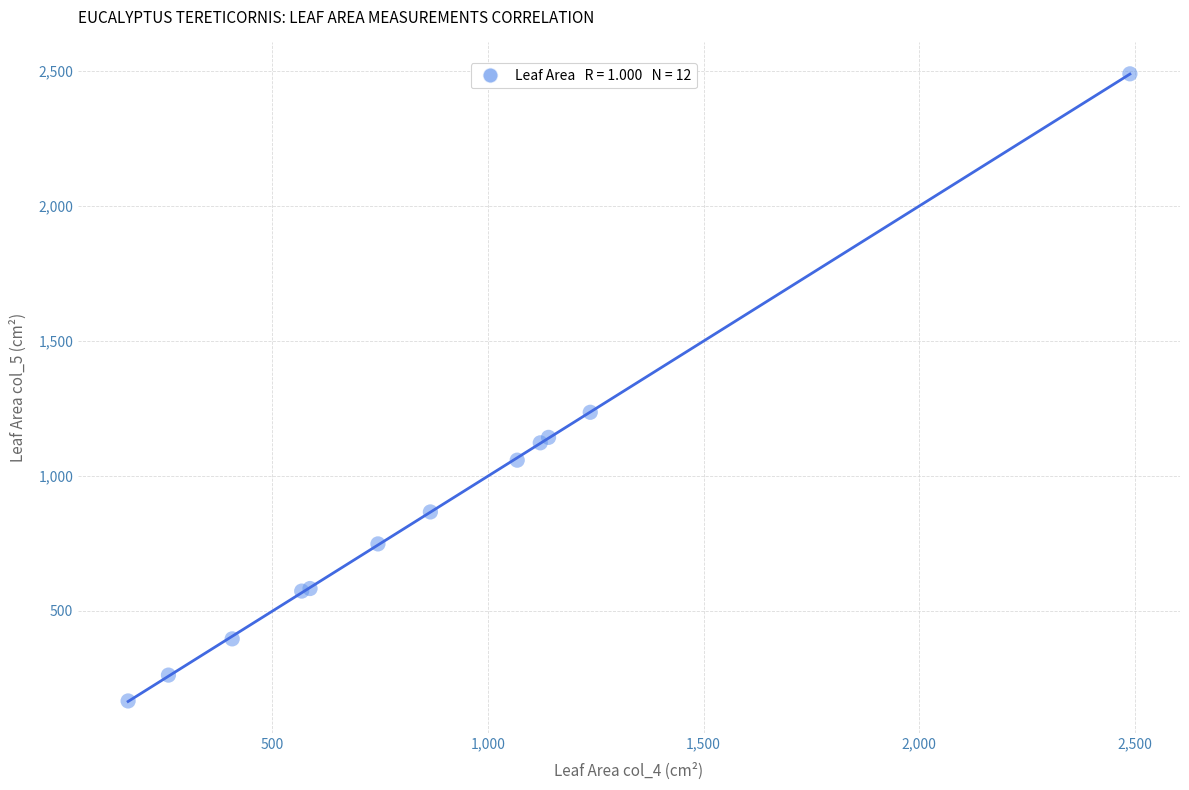

What Y value in the scatter plot is closest to 1327?

1235.6